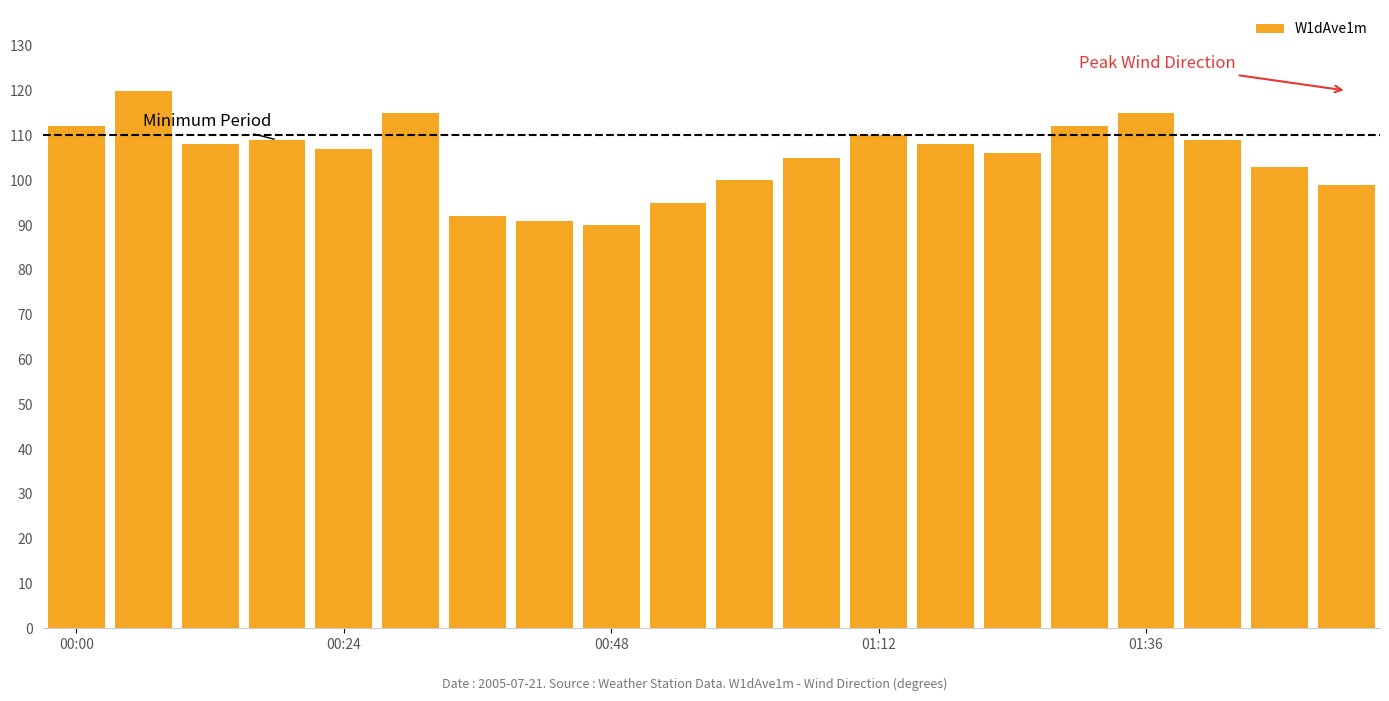

What is the maximum value shown in the chart?

120